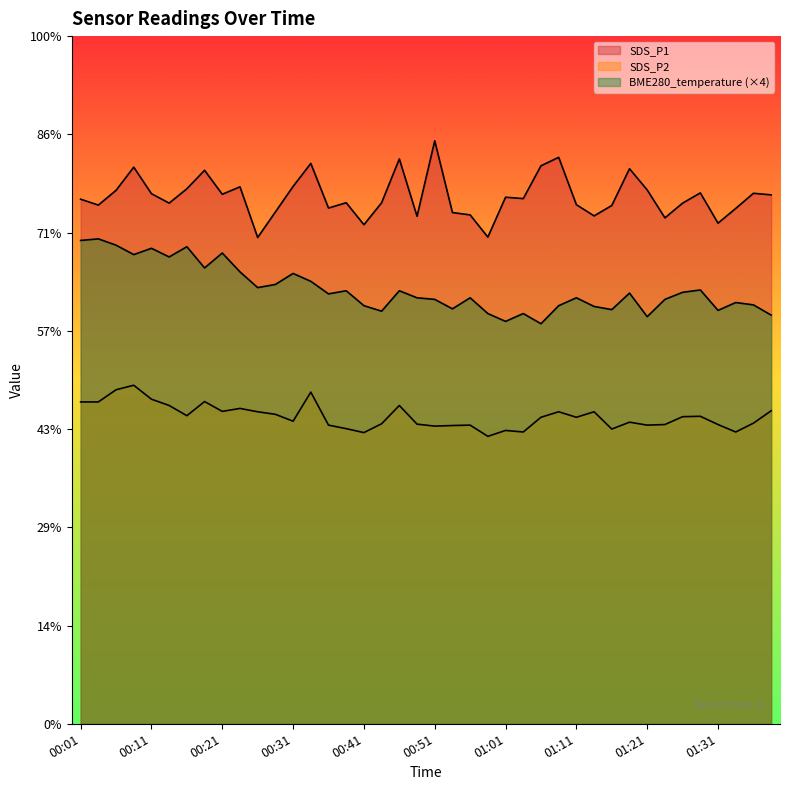

True or false: SDS_P1 and BME280_temperature cross at least once.

False